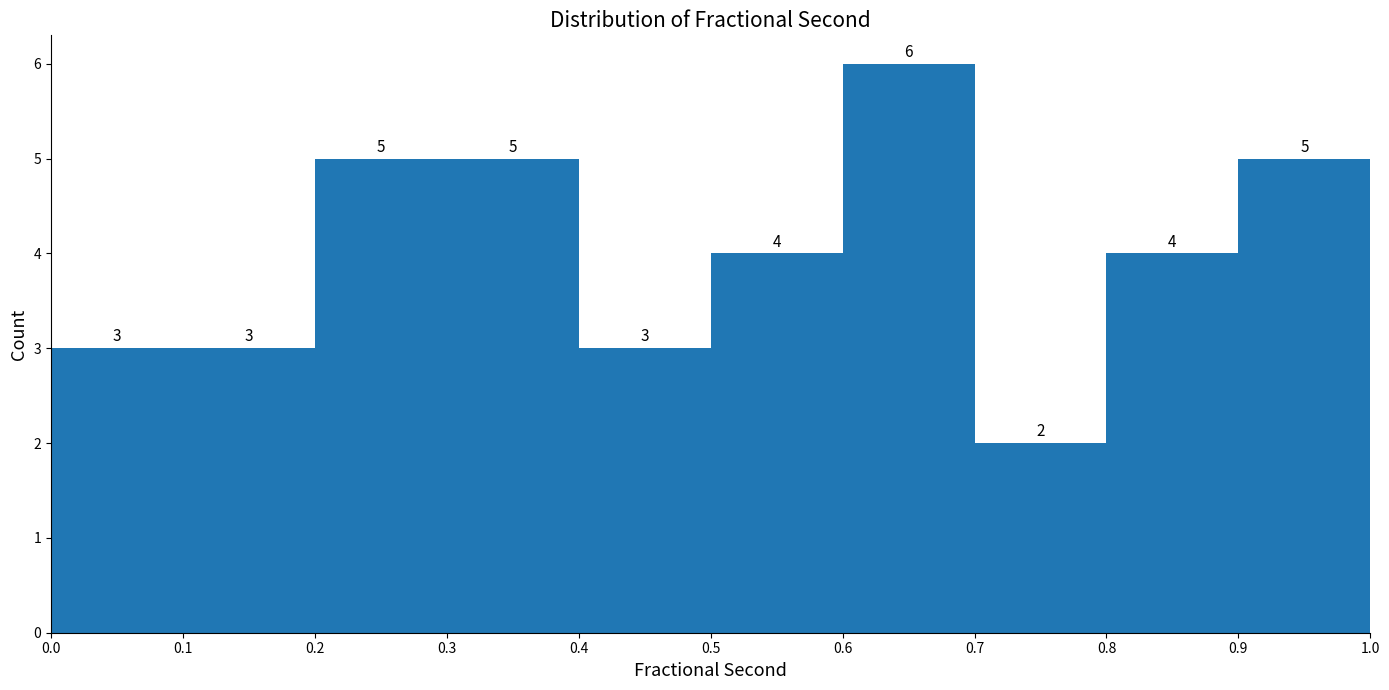

Which range on the x-axis has the tallest bar?

0.6 to 0.7